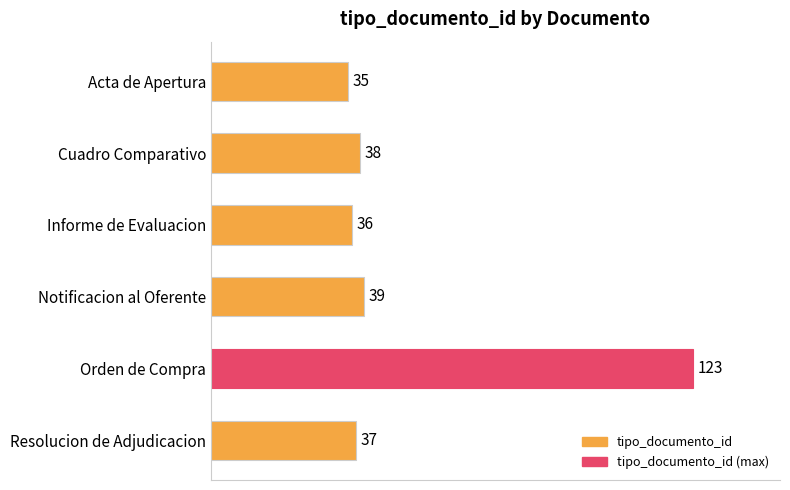

What is the minimum value shown in the chart?

35